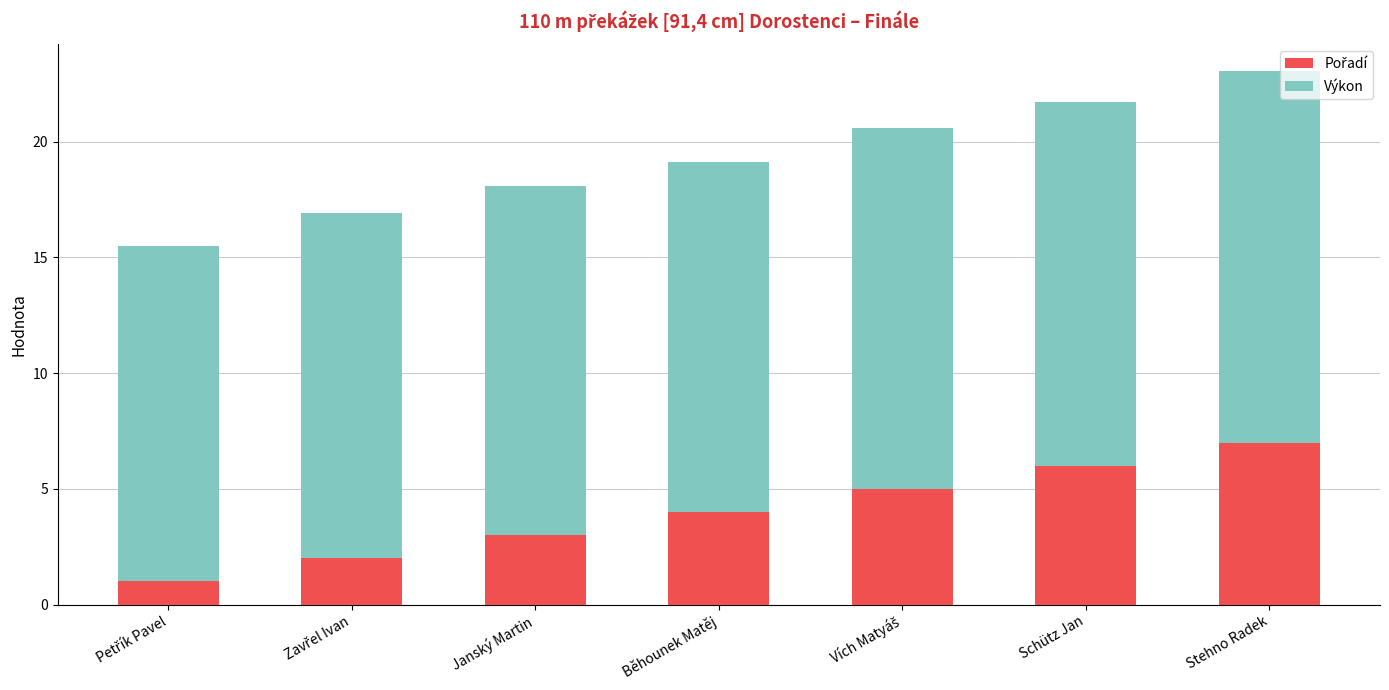

What is the total value across all series at Stehno Radek?

23.1